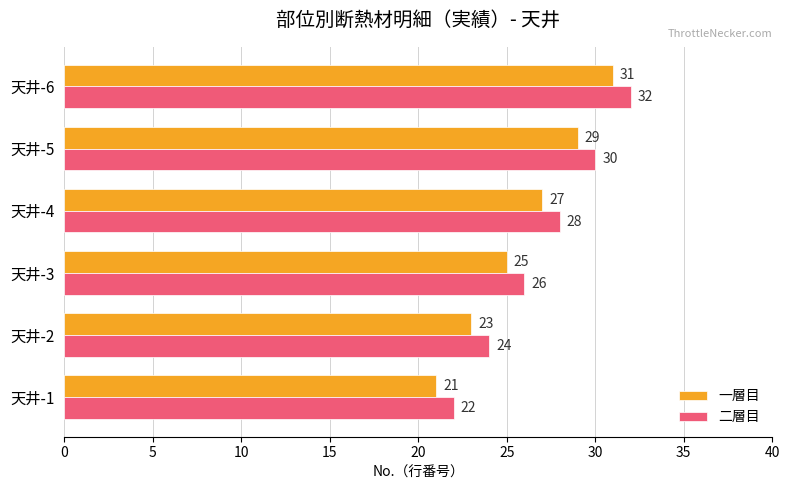

Rank the series by their maximum value, from lowest to highest.

一層目, 二層目